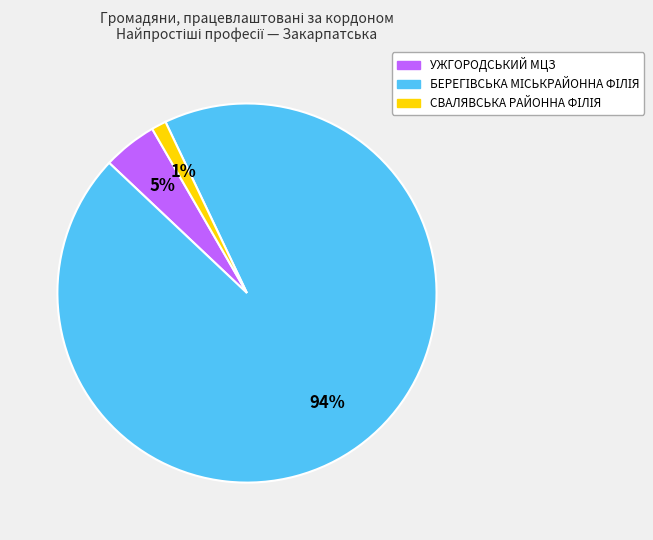

To the nearest percent, what is the difference between the largest and smallest slice percentages?

93%